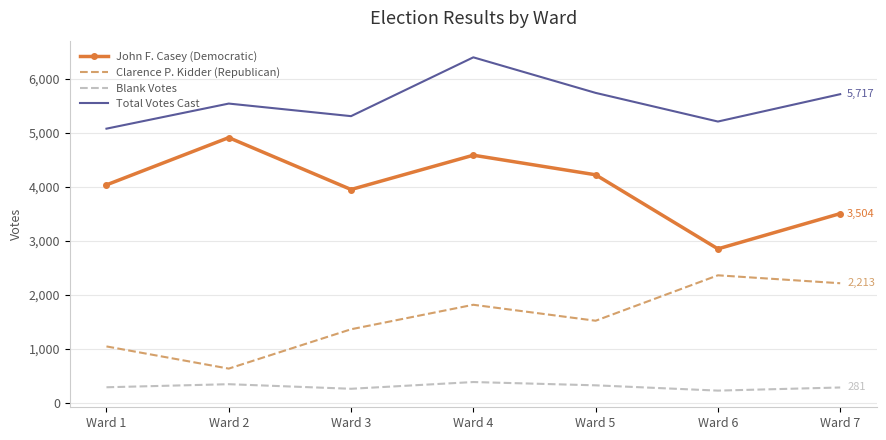

What is the maximum value for Clarence P. Kidder (Republican)?

2360